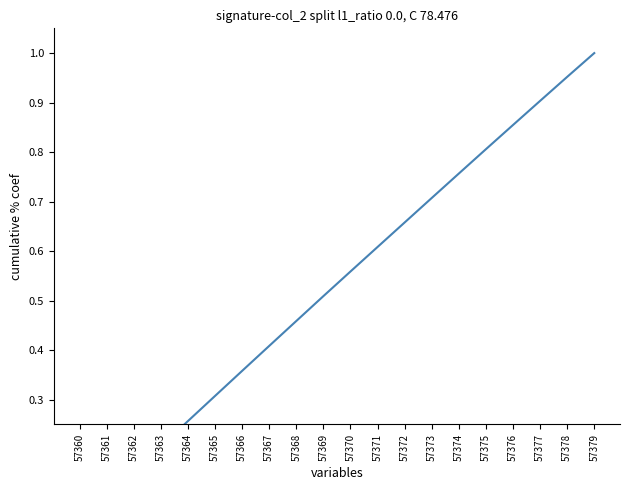

Read the value at 57373.

0.7